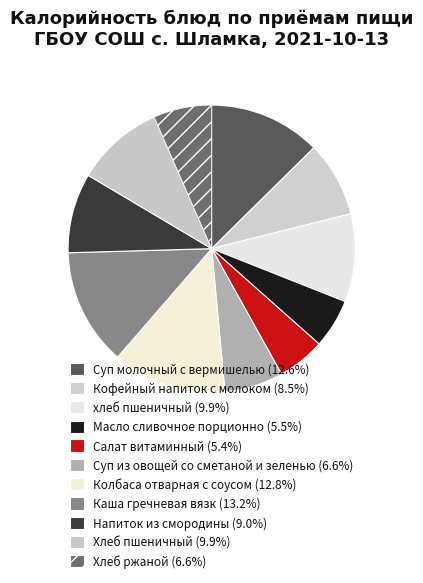

To the nearest percent, what is the average slice percentage?

9%